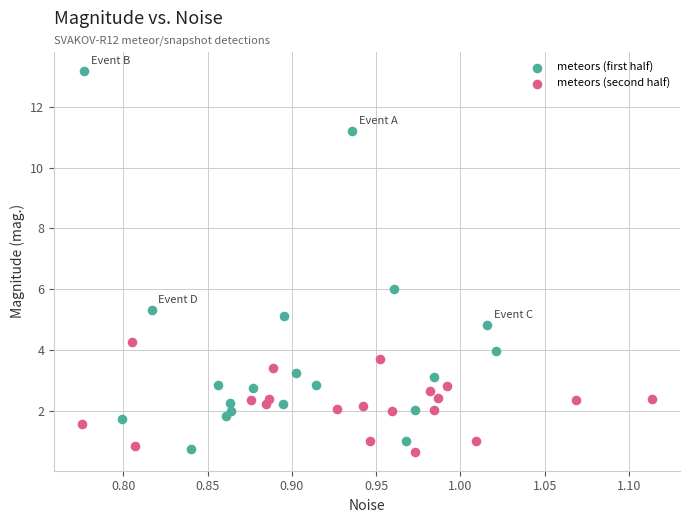

Which series has the widest spread of Y values?

meteors (first half)